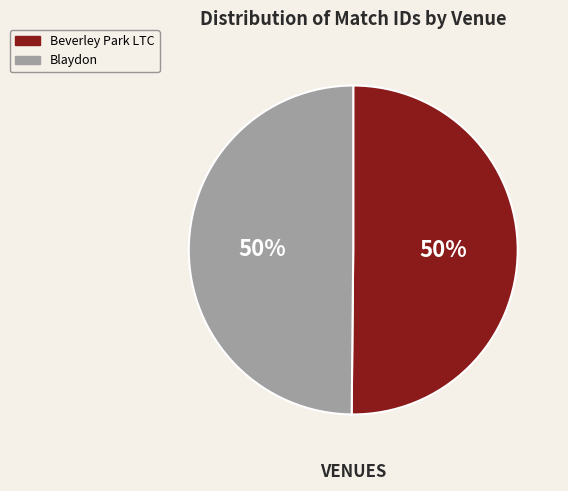

Is it true that Blaydon is 56% of the pie?

False